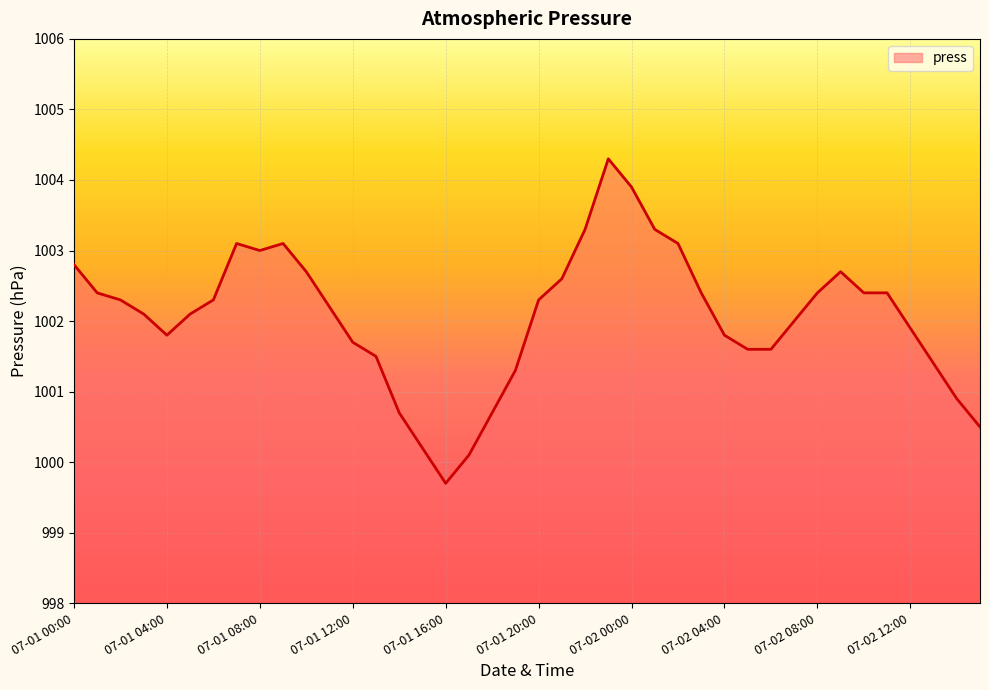

What is the difference between the maximum and minimum values?

4.6